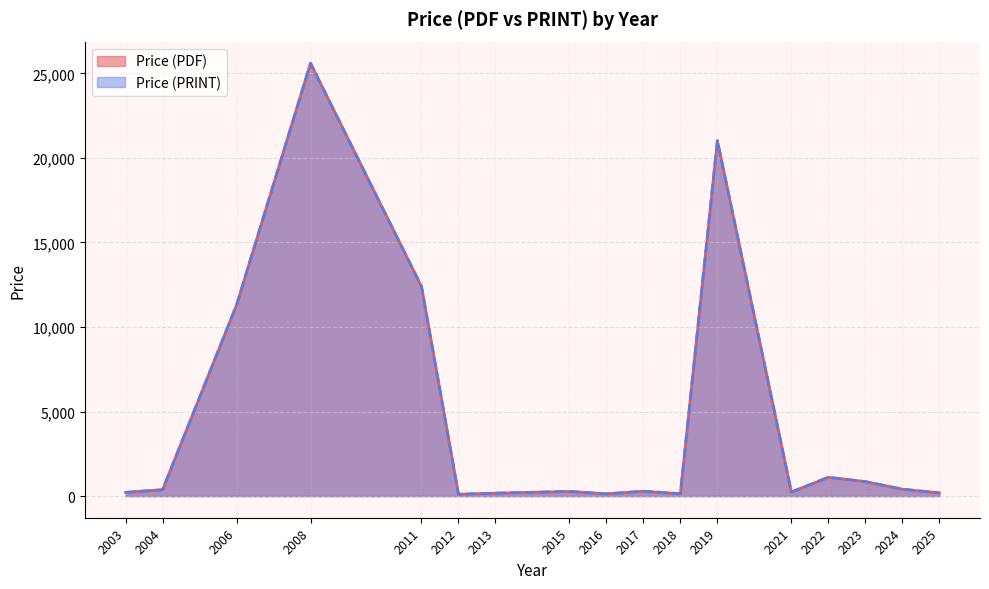

True or false: Price (PRINT) and Price (PDF) intersect in this chart.

False